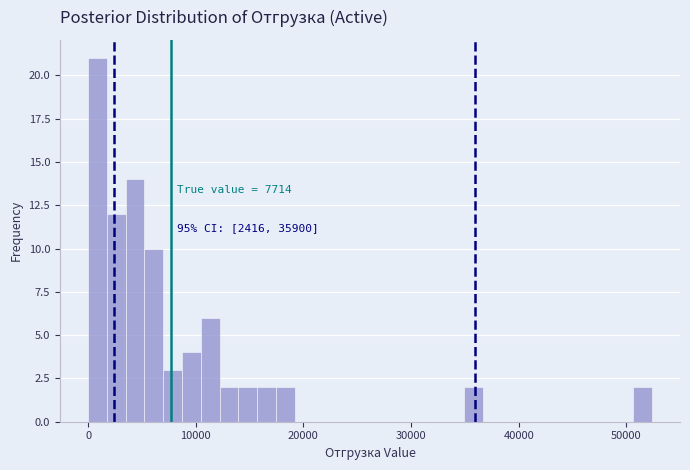

Around what value on the x-axis is the tallest bar? Give the approximate position of its centre, as read against the axis.

1000